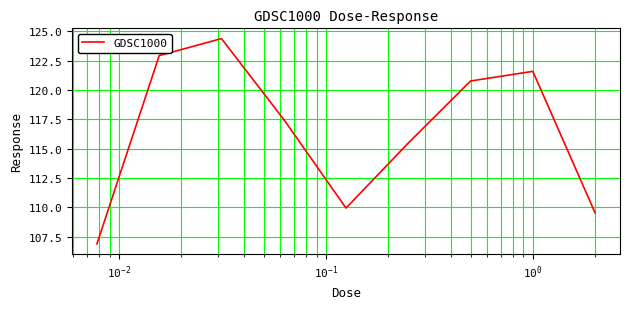

What is the difference between the maximum and minimum values?

17.5